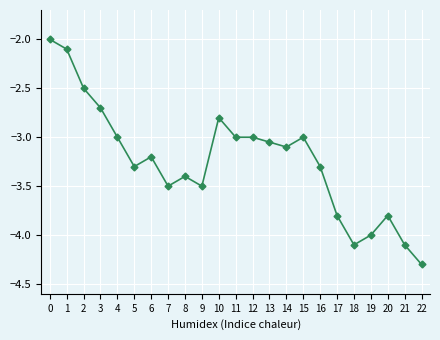

True or false: the data shows -2.8 at 10.

True